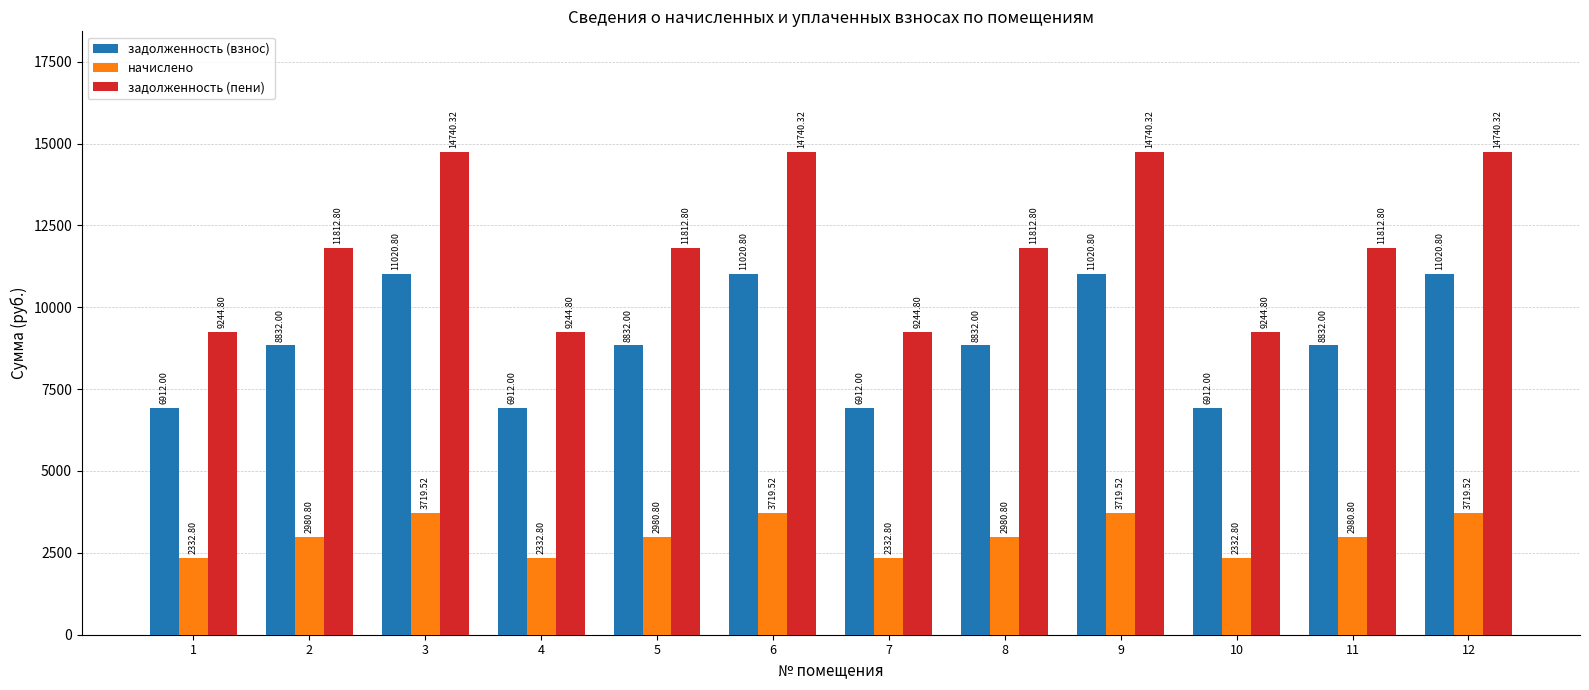

How many distinct data groups are displayed?

3